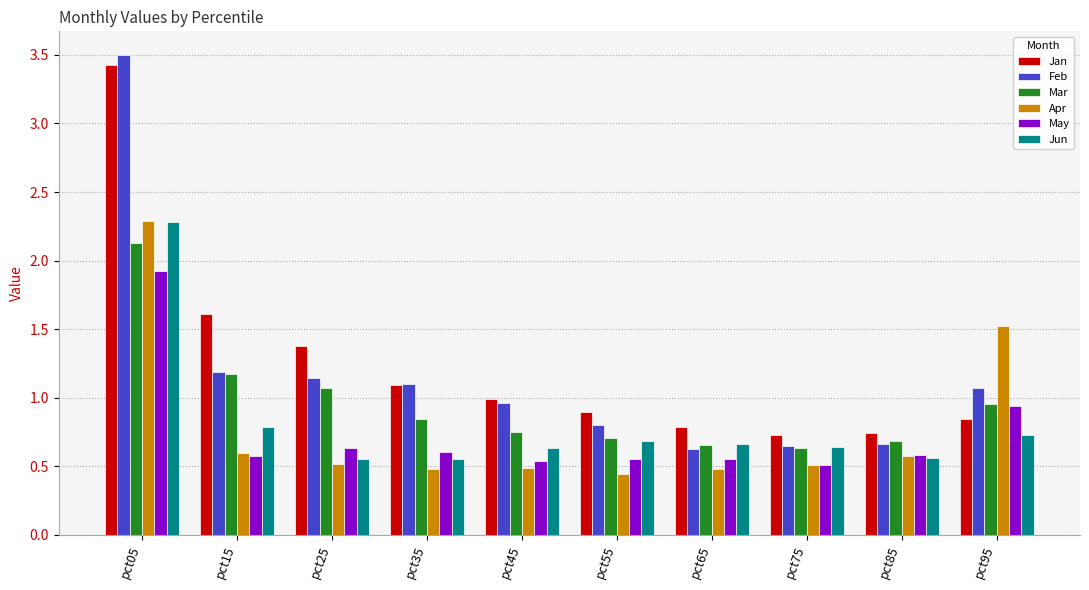

What is the sum of all Feb values?

11.7